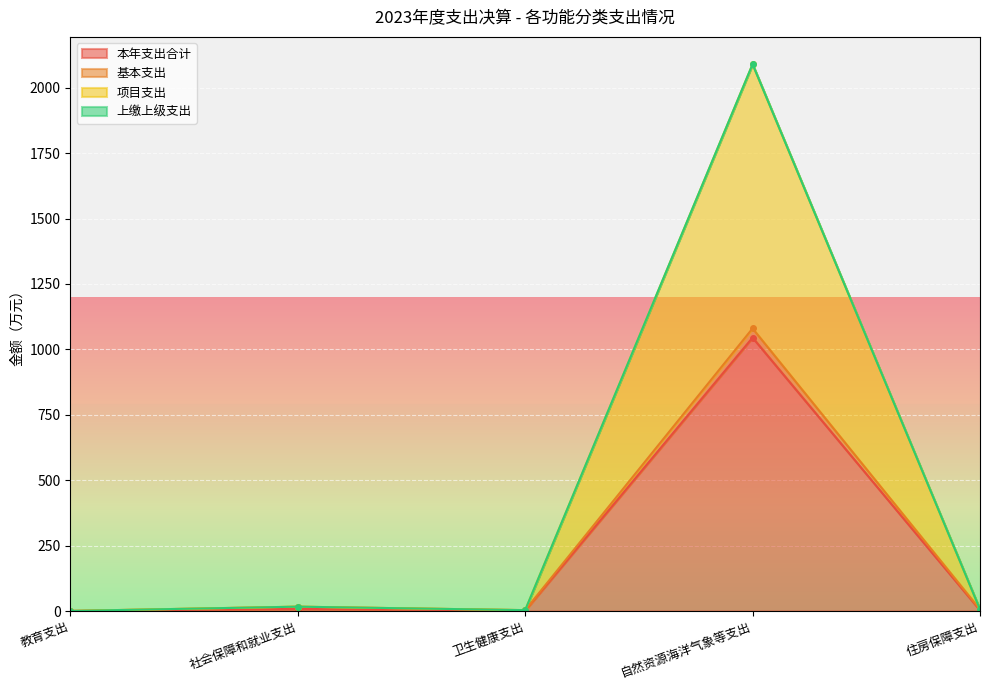

At which category is the sum across all series the highest?

自然资源海洋气象等支出